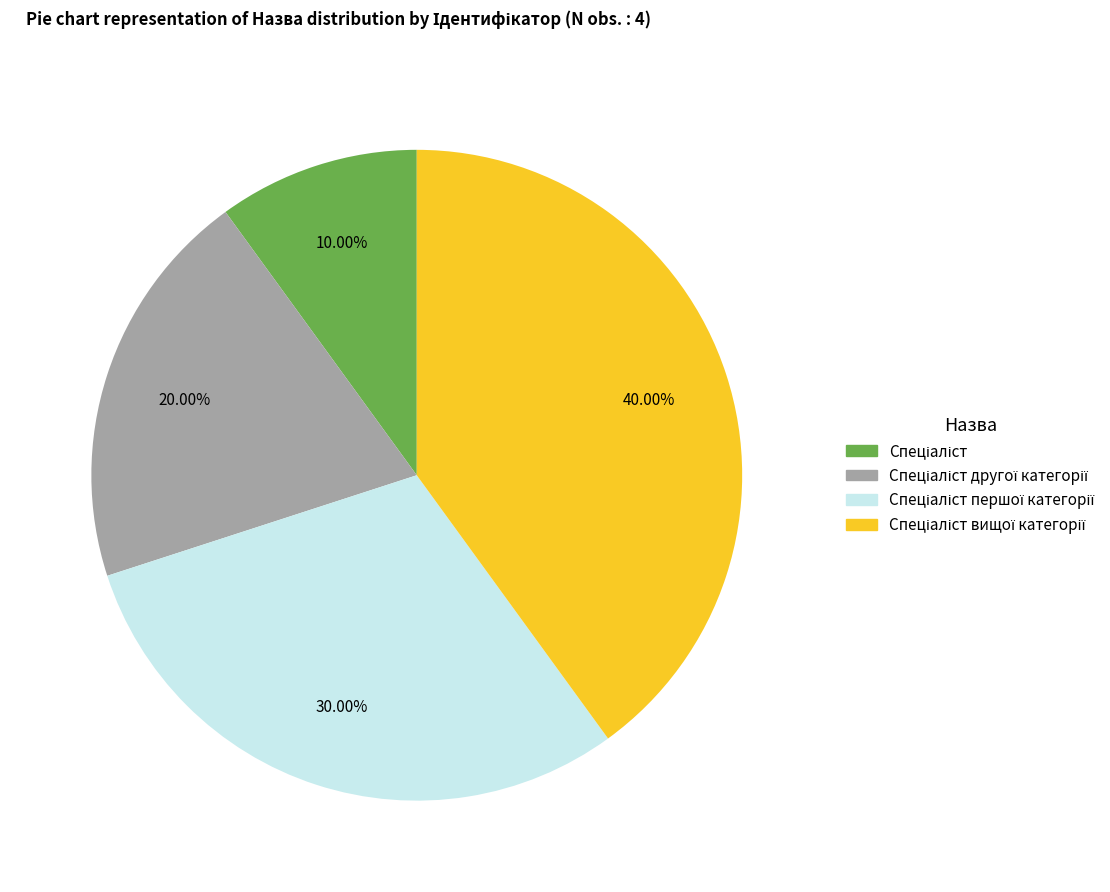

Is there a majority slice in this chart?

No